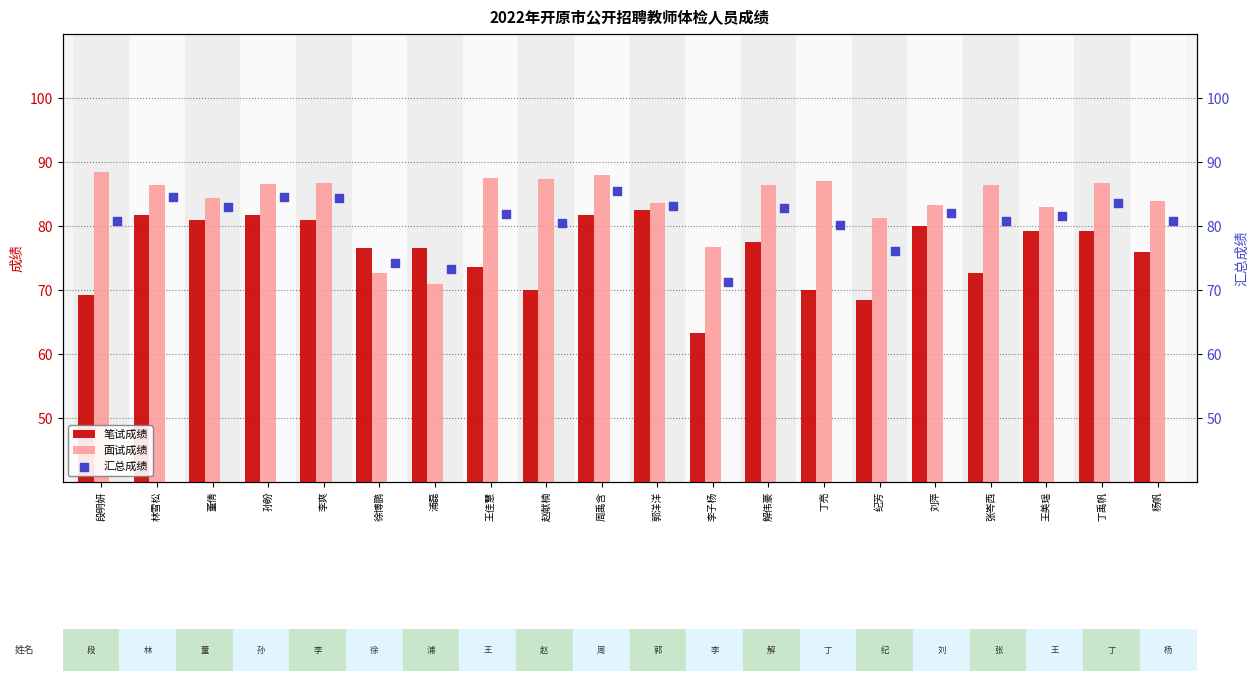

What is the average value of the 笔试成绩 series?

76.1